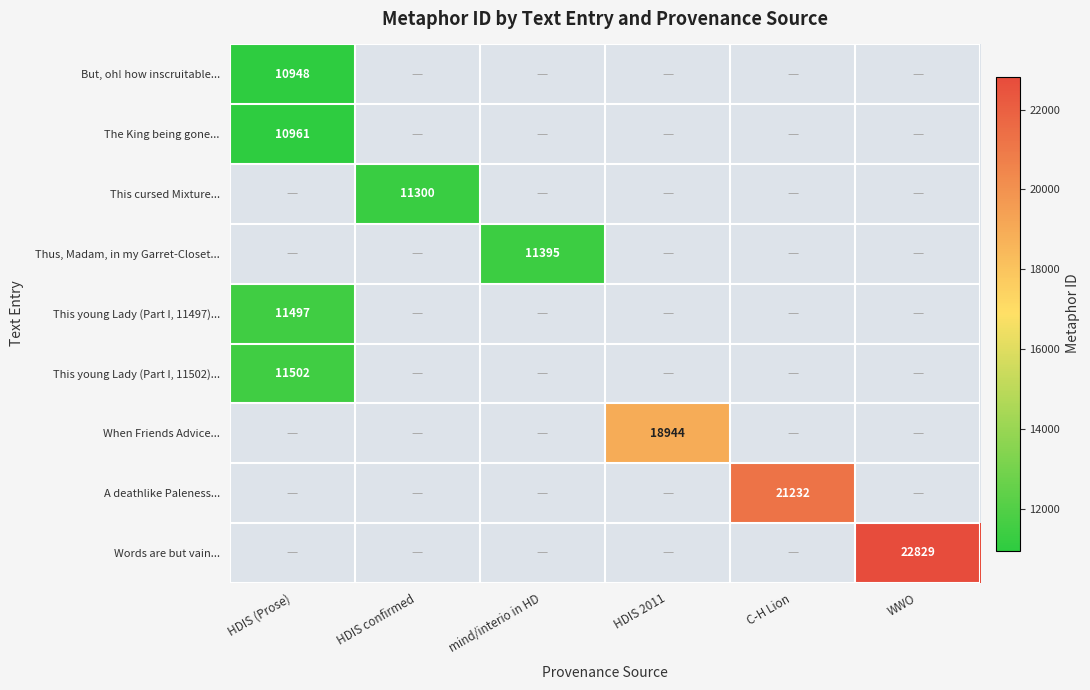

Is it true that When Friends Advice... equals 18944 at HDIS 2011?

True